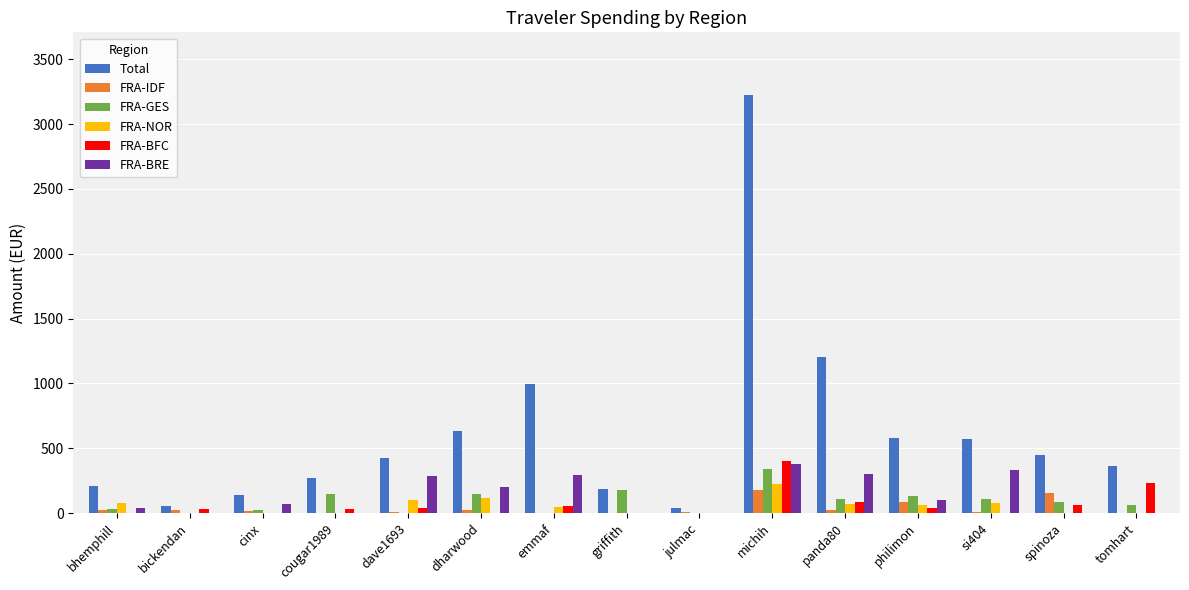

Count the number of categories in the chart.

15